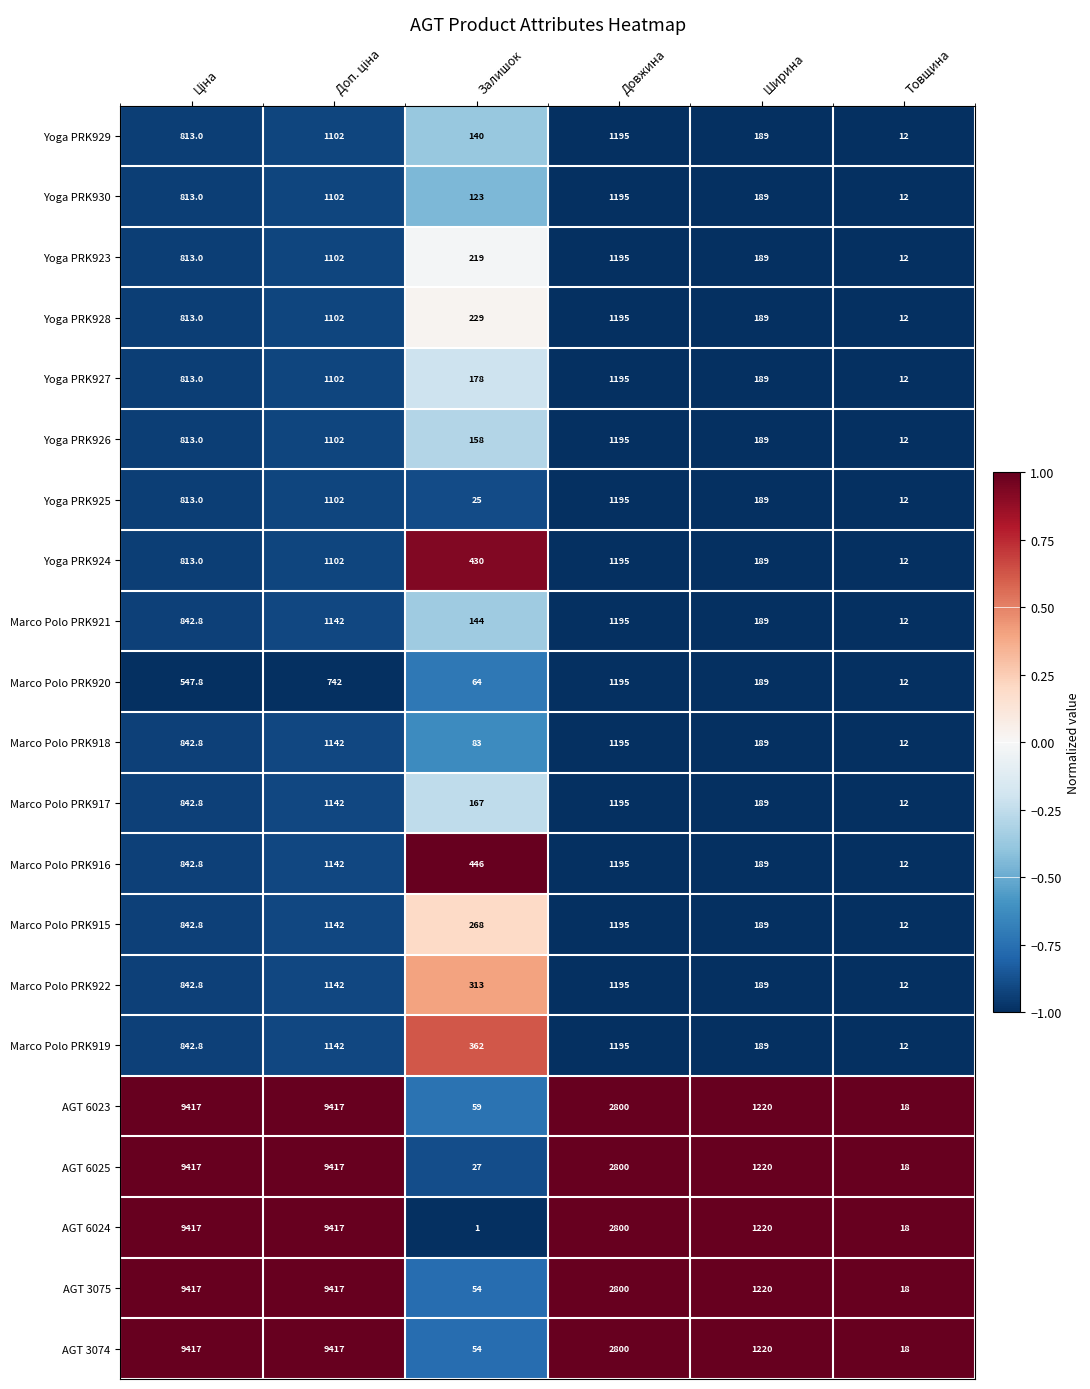

Is it true that Marco Polo PRK918 equals 1195.0 at Довжина?

True